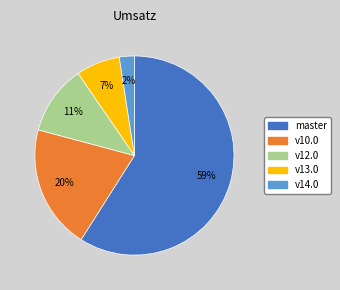

Is the sum of v10.0 and v14.0 greater than half?

No